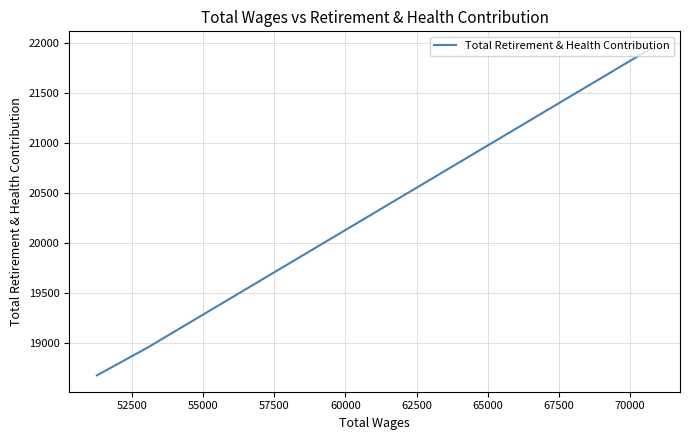

The chart shows a value of 9583 at 52500. True or false?

False